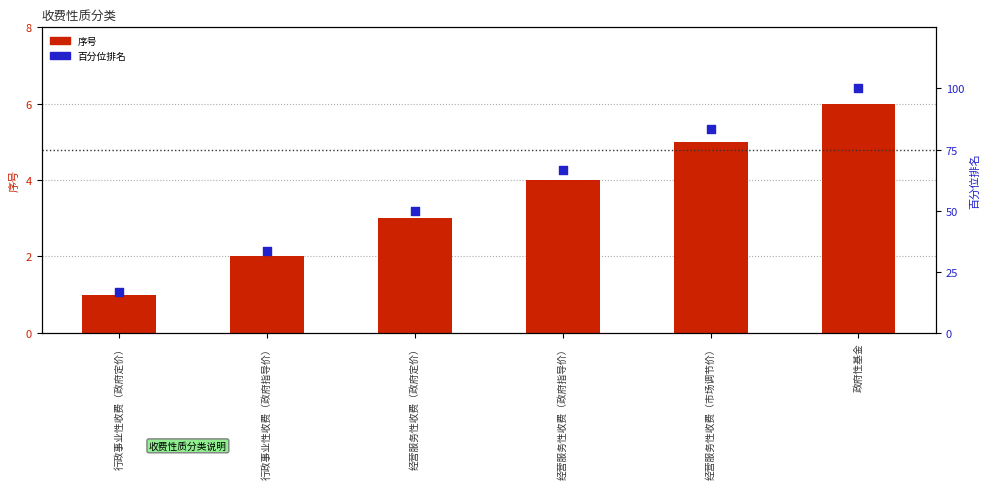

What are all the series names shown in the legend?

序号, 百分位排名